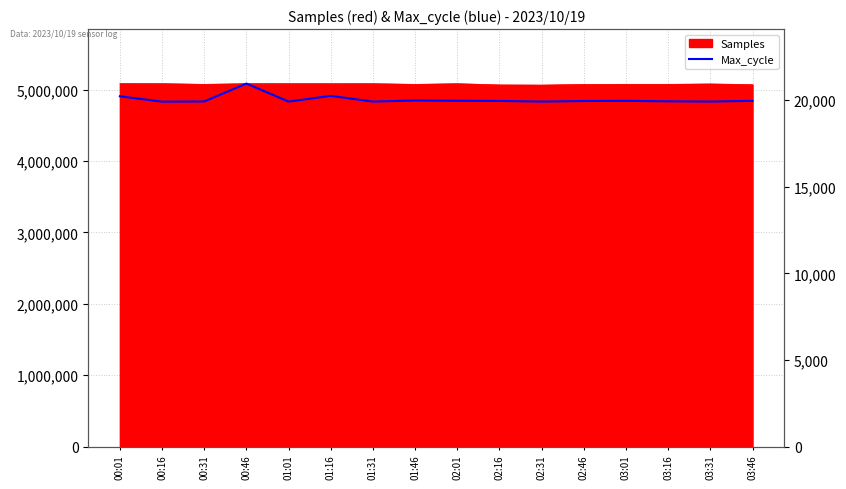

What is the difference between the values at 02:01 and 00:01?

260